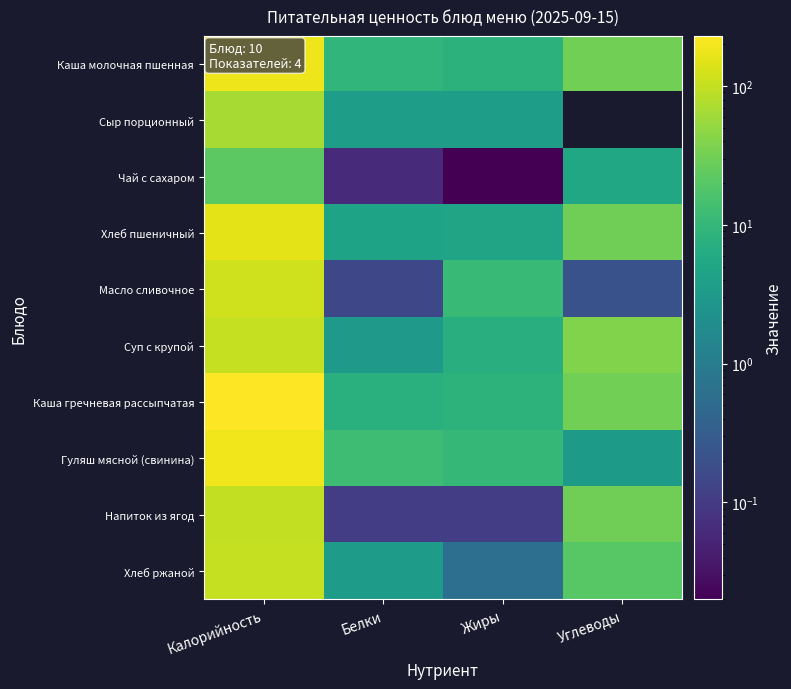

At which label does Суп с крупой first exceed 39?

Калорийность